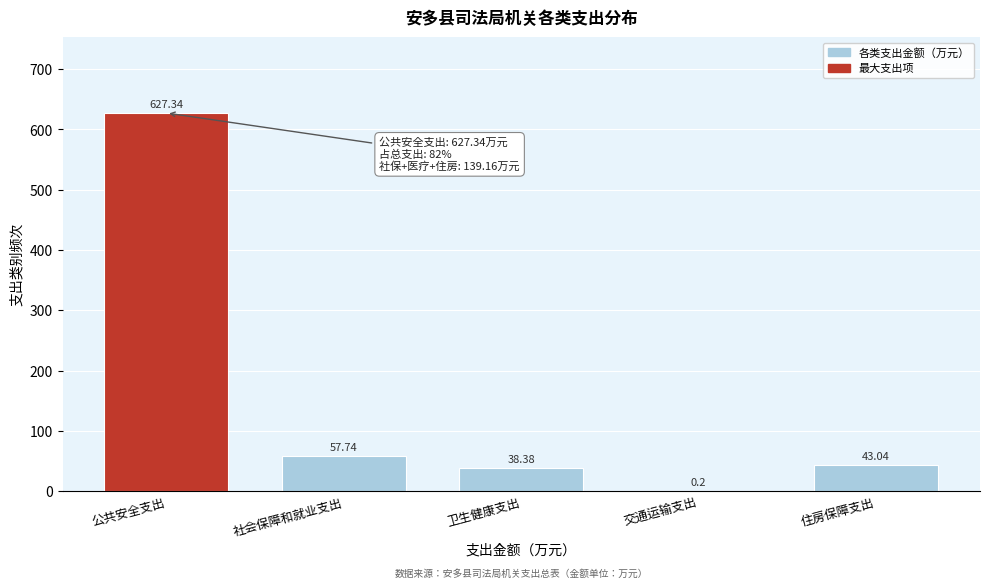

What is the sum of the values at 社会保障和就业支出 and 公共安全支出?

685.1